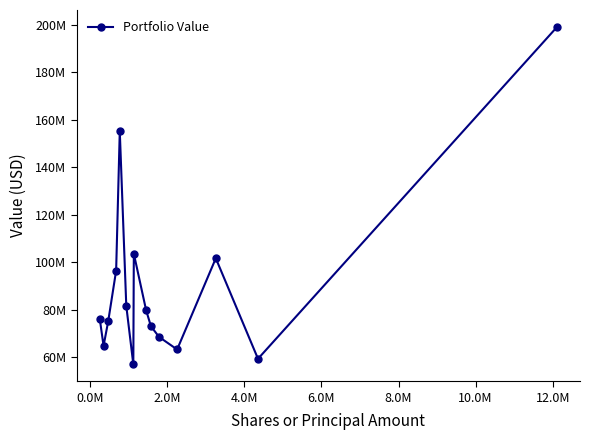

How many interior local peaks (higher than both neighbors) does the data have?

3